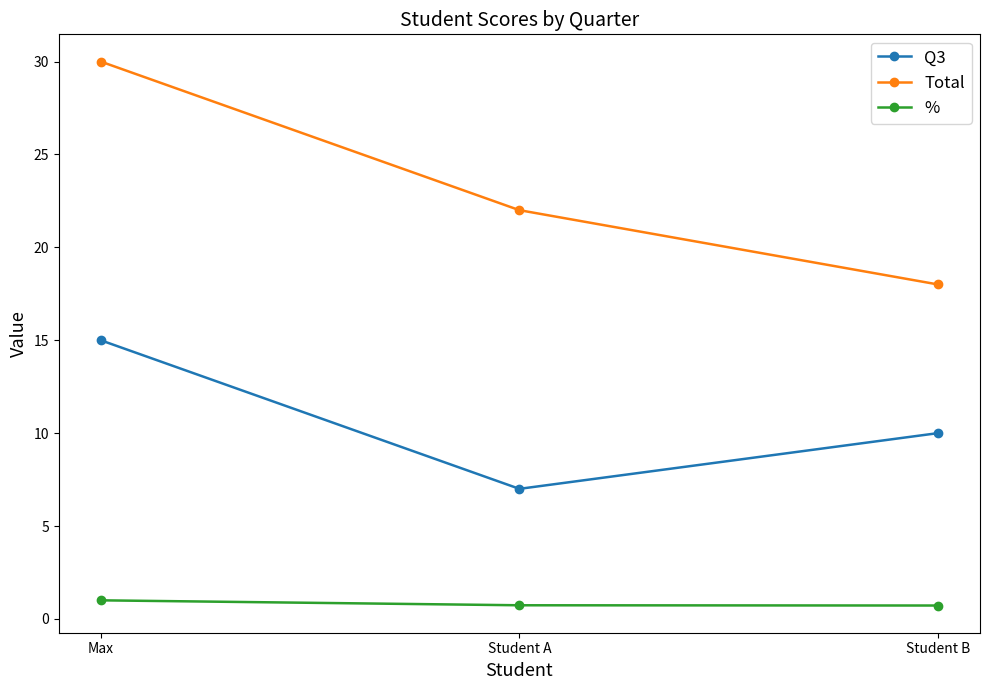

What is the total value across all series at Student A?

29.7